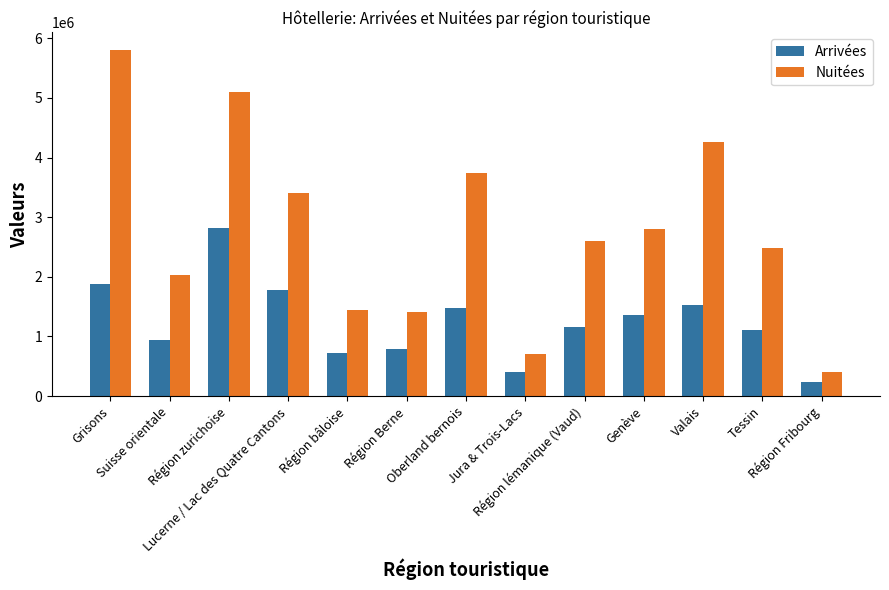

Which series has the largest range (max minus min)?

Nuitées